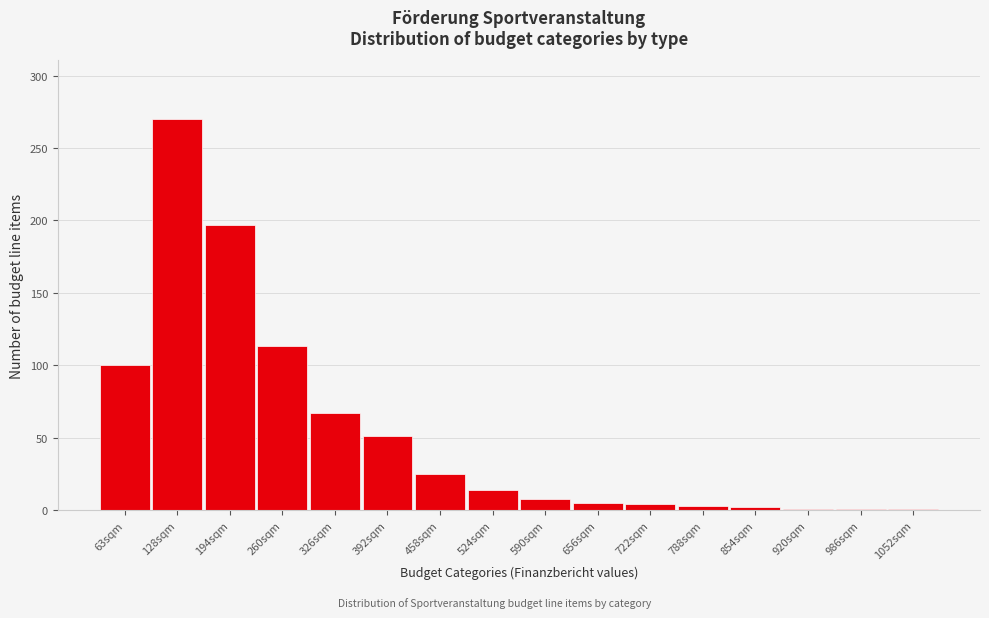

What is the difference between the maximum and minimum values?

269